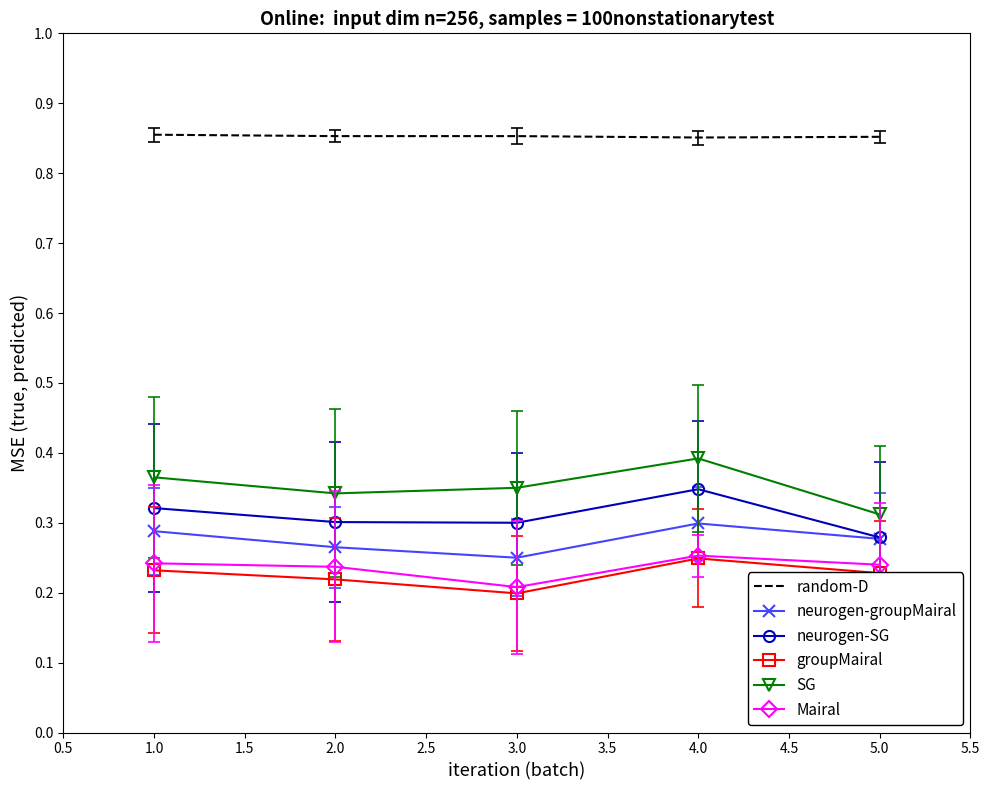

The Mairal series shows 0.2 at 1.0. True or false?

True